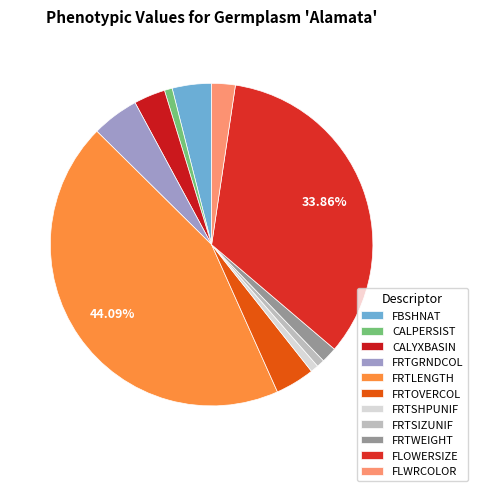

Does FLWRCOLOR account for over 50% of the chart?

No